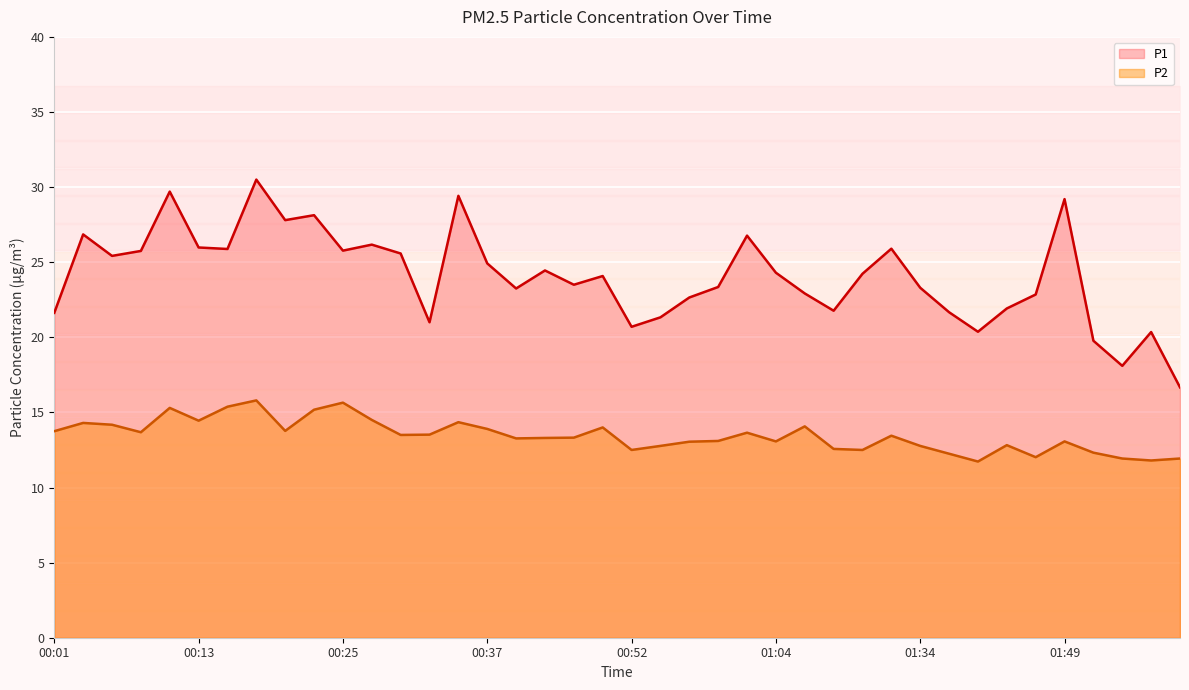

What is the difference between the second highest and second lowest values in the P1 series?

11.6